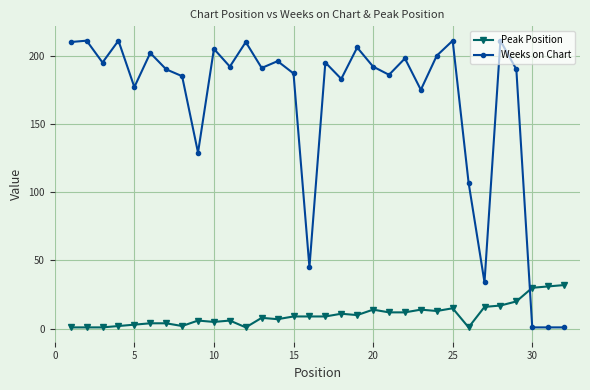

Rank the series by their average value, from highest to lowest.

Weeks on Chart, Peak Position